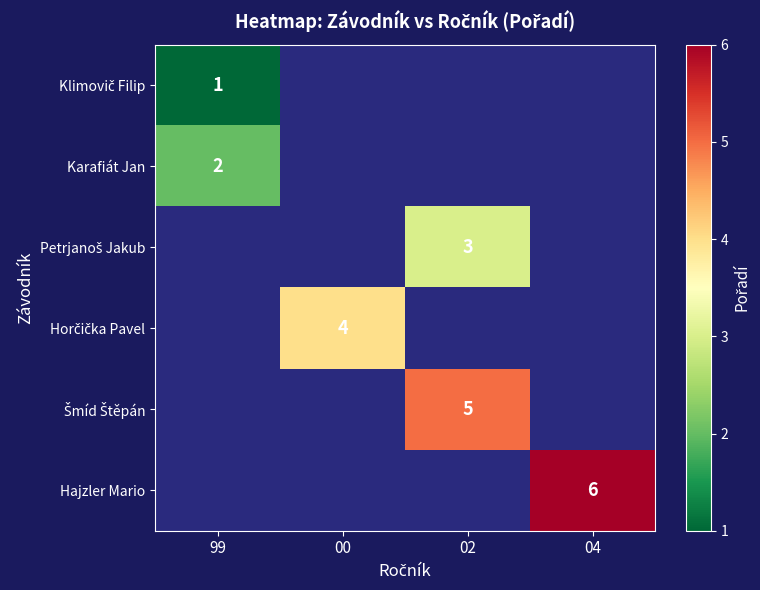

What is the maximum value shown in the chart?

6.0